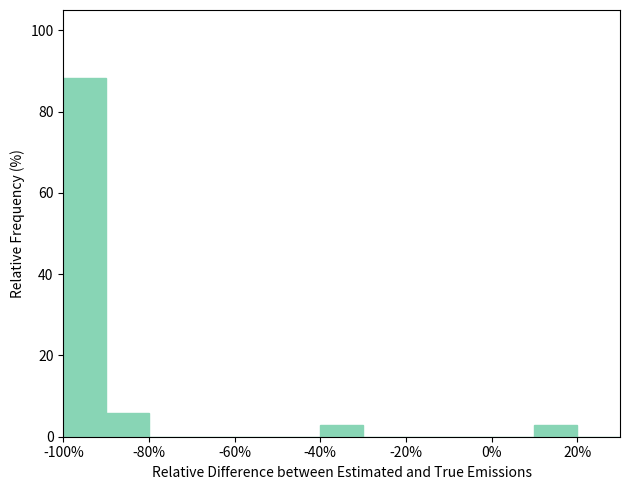

Which range on the x-axis has the tallest bar?

-100 to -90